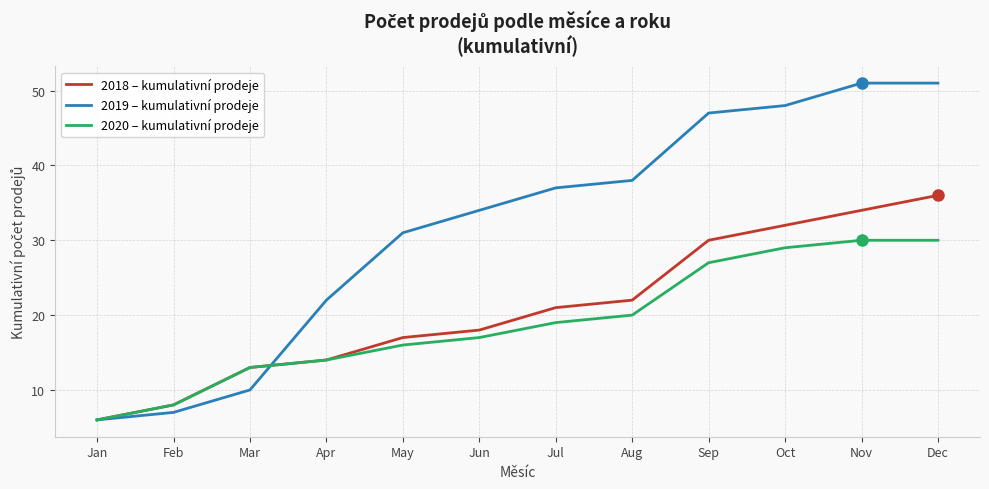

Which series has the widest spread of values?

2019 – kumulativní prodeje